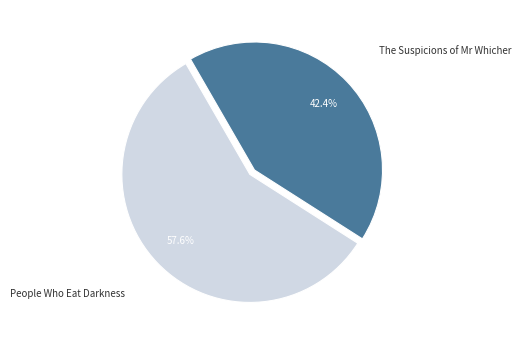

Which category has the smallest portion of the pie?

The Suspicions of Mr Whicher